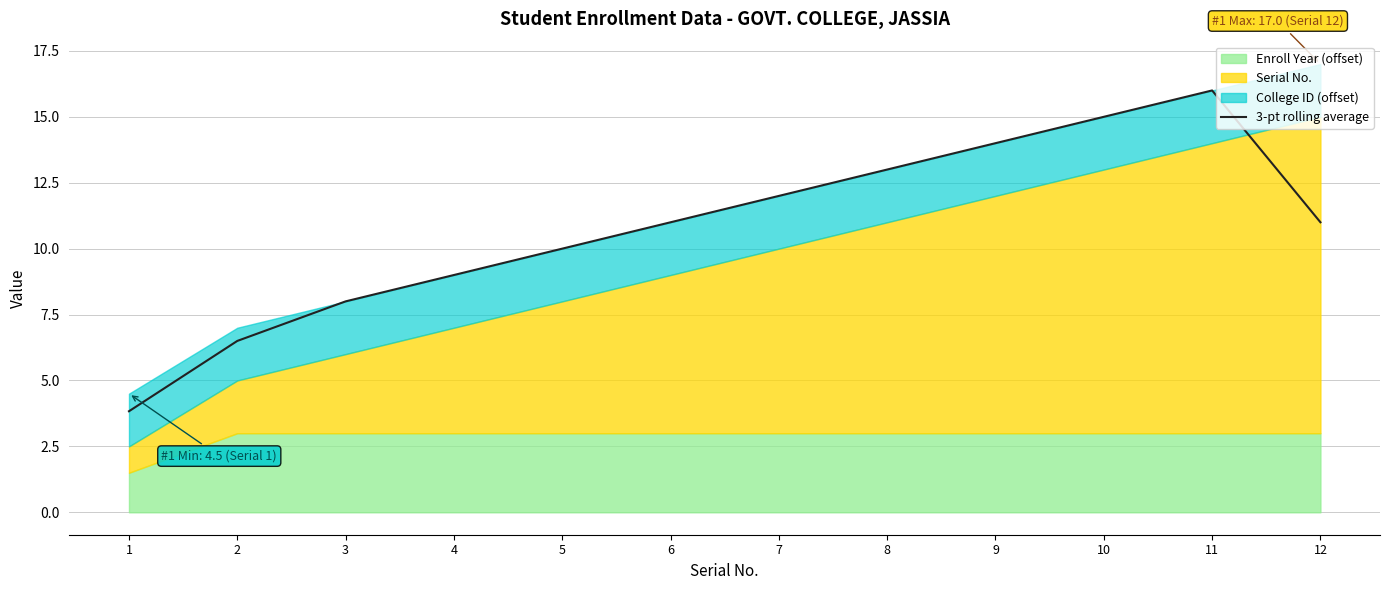

True or false: there are more than 1 points higher than both neighbors.

False